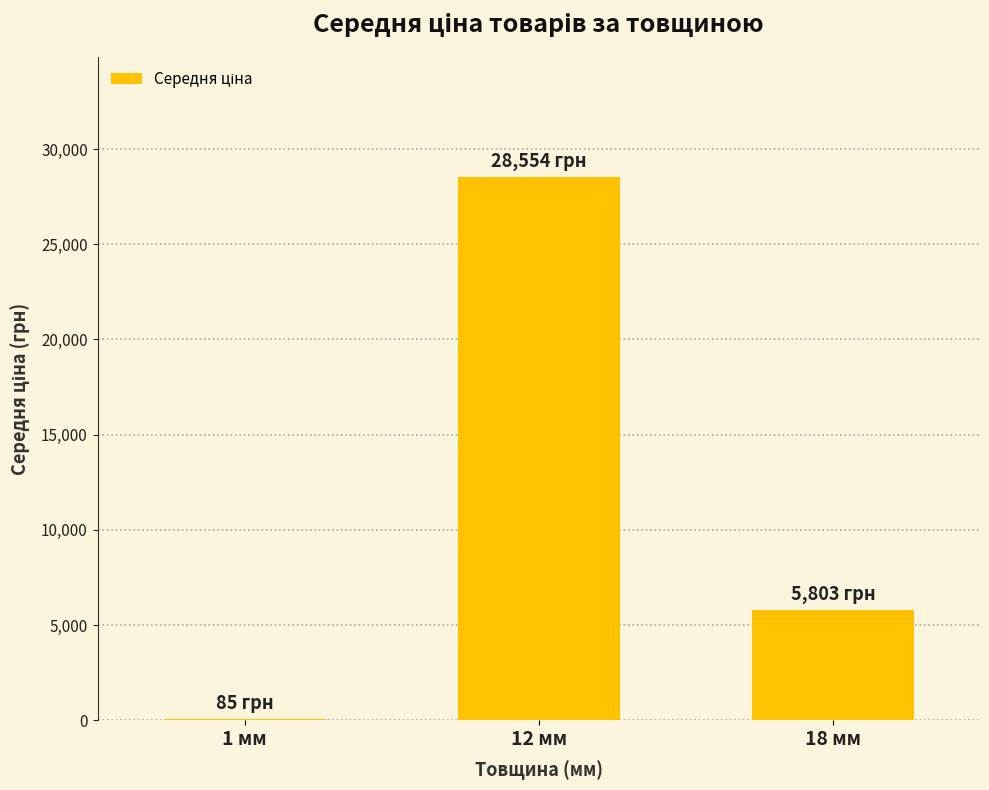

Which has a higher value, 18 мм or 1 мм?

18 мм